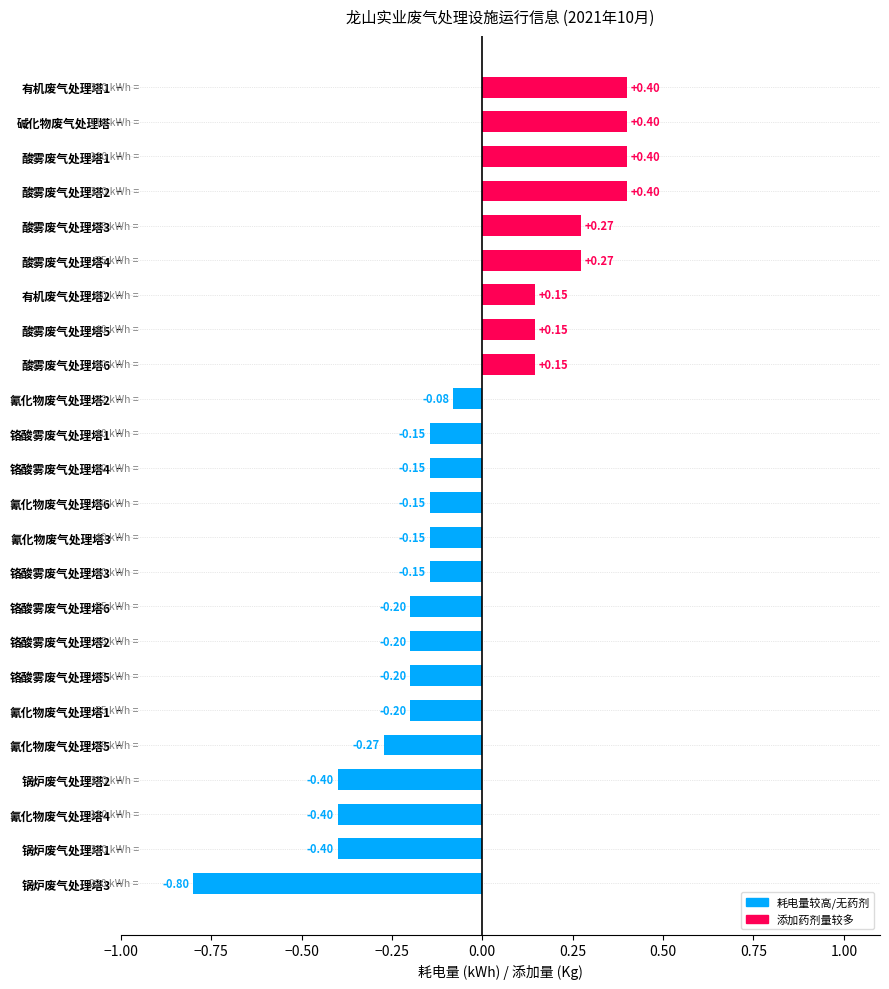

Which has a higher value, 铬酸雾废气处理塔1 or 氰化物废气处理塔5?

铬酸雾废气处理塔1